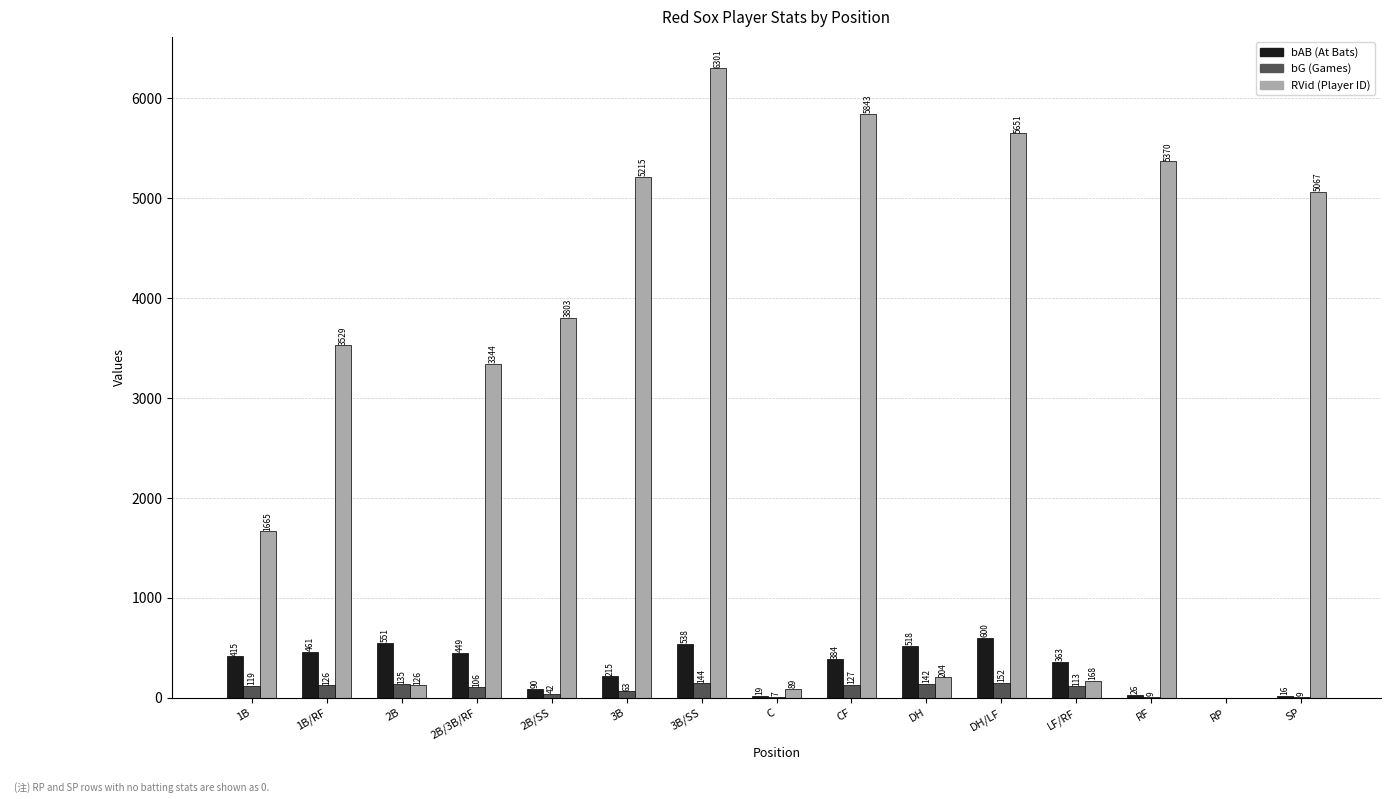

Are the bars horizontal?

No